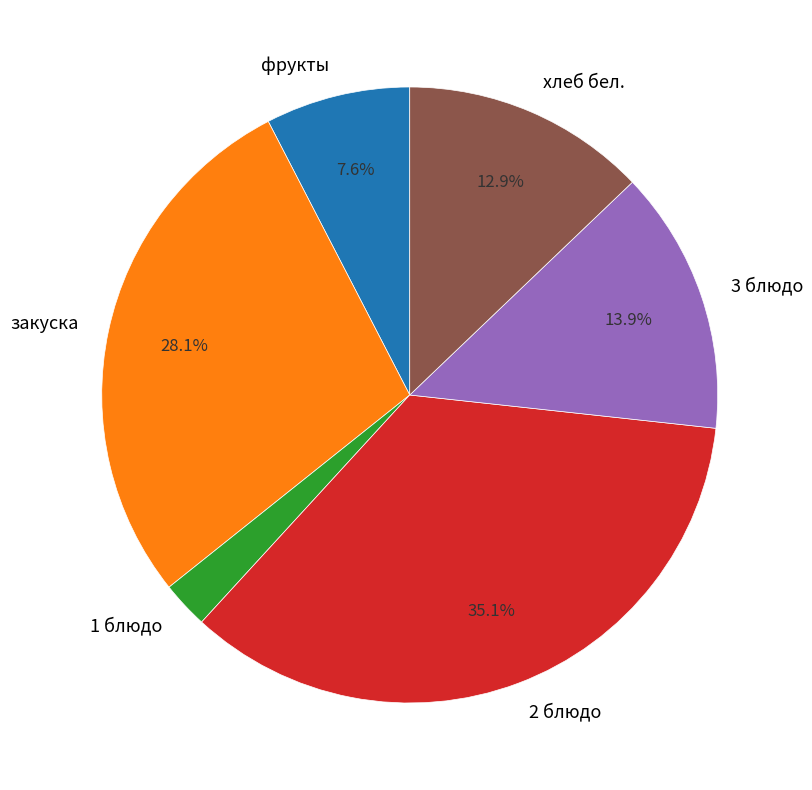

To the nearest percent, what portion does закуска represent?

28%